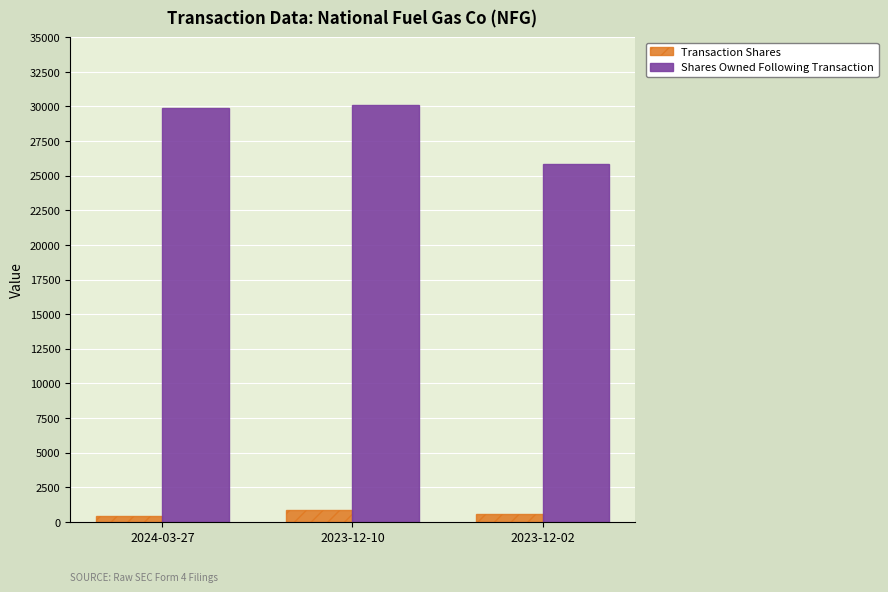

Where is Transaction Shares nearest to the value 640?

2023-12-02